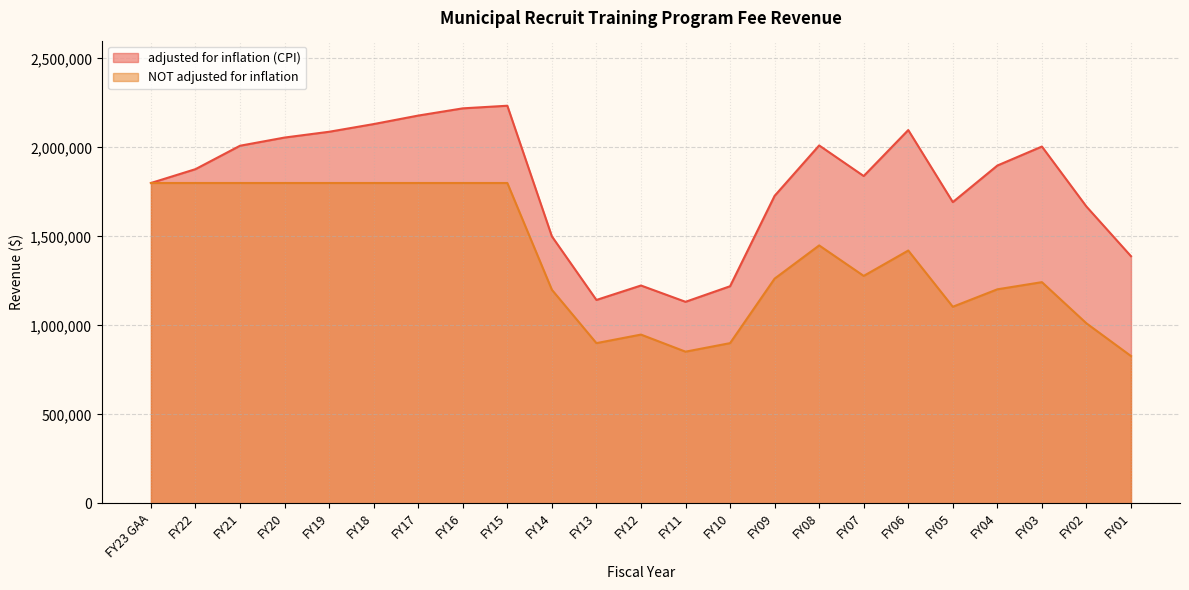

How many interior local peaks does the adjusted for inflation (CPI) series have?

5